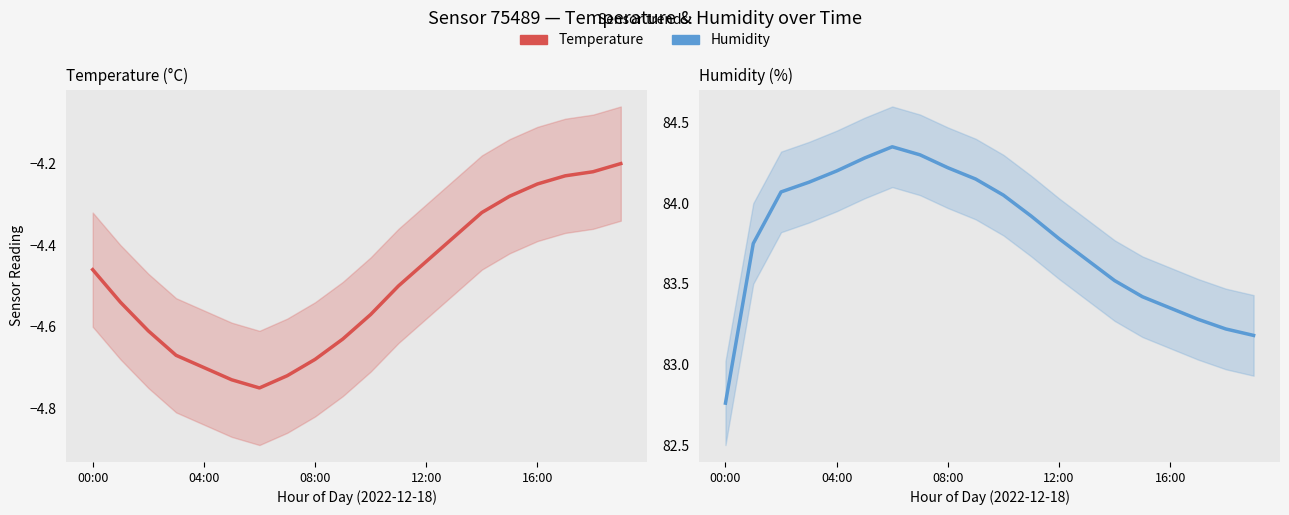

At how many categories does at least one series exceed 51?

20